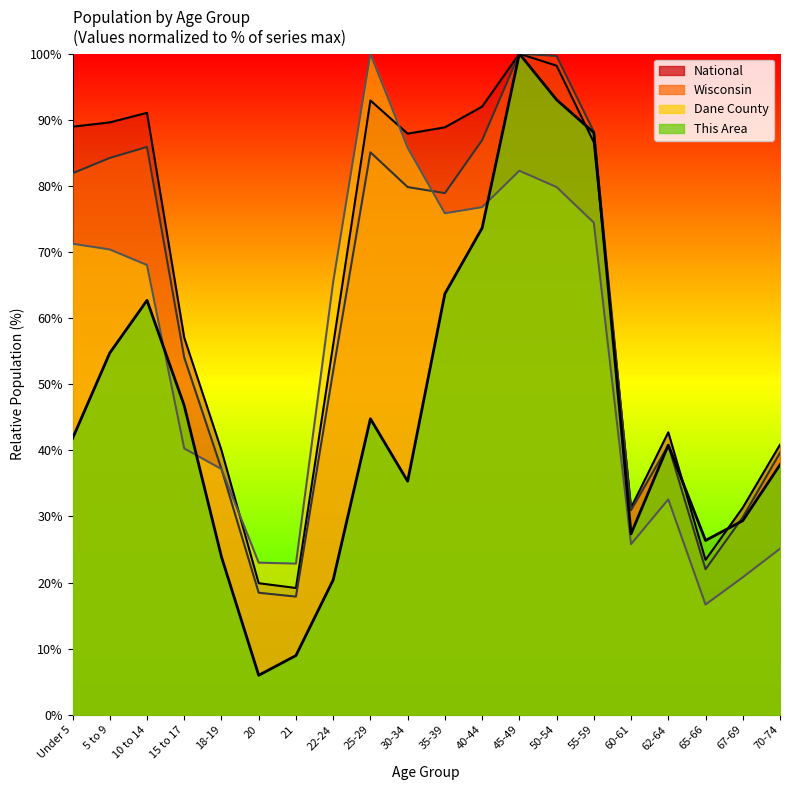

Does the chart have visible grid lines?

No